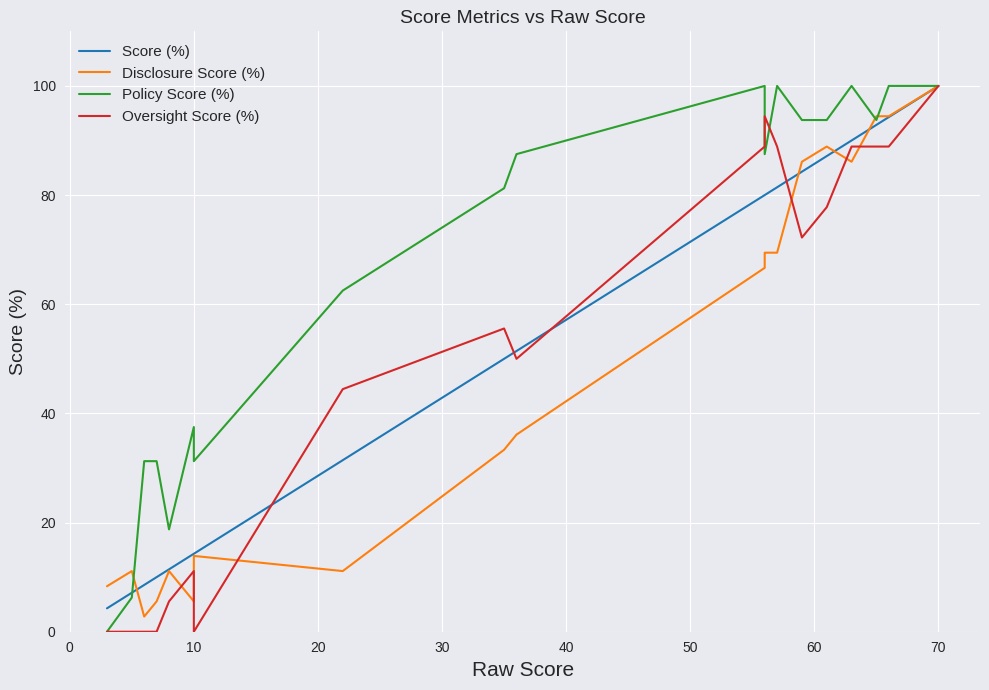

At which category is the sum across all series the highest?

70